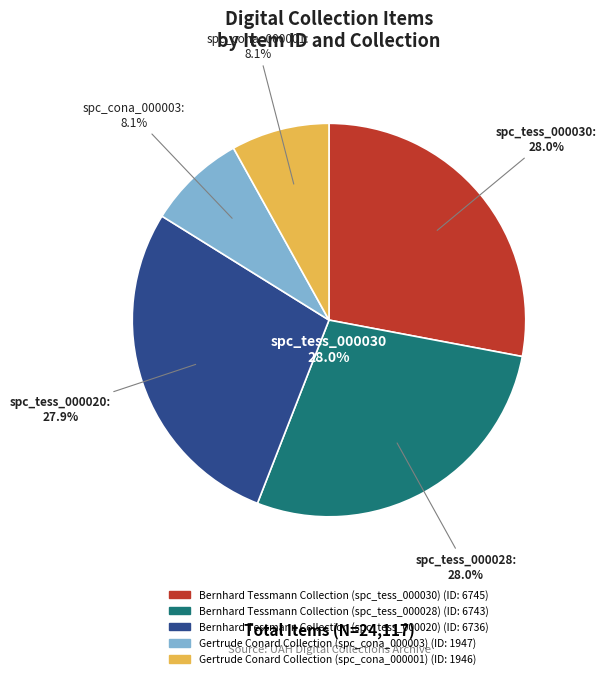

Between Bernhard Tessmann Collection (spc_tess_000020) and Bernhard Tessmann Collection (spc_tess_000028), which is larger?

Bernhard Tessmann Collection (spc_tess_000028)